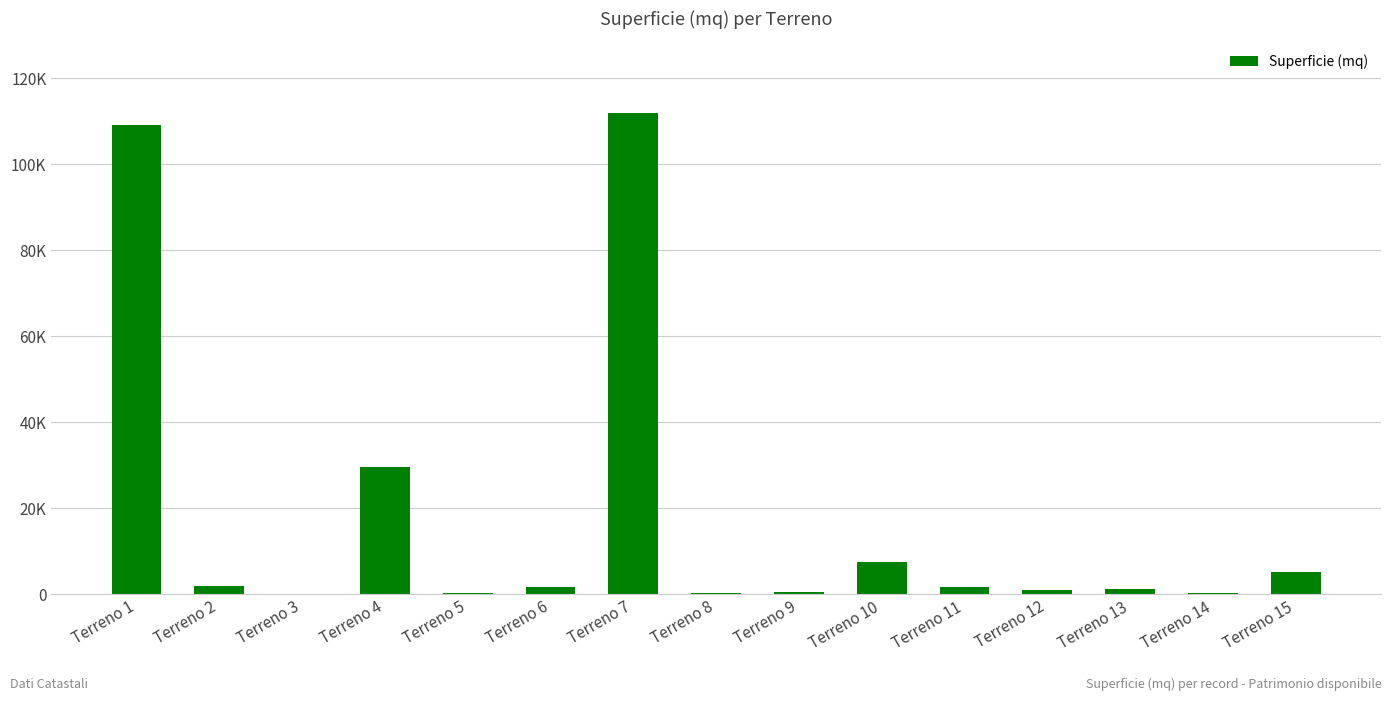

The value at Terreno 3 is 30. True or false?

True